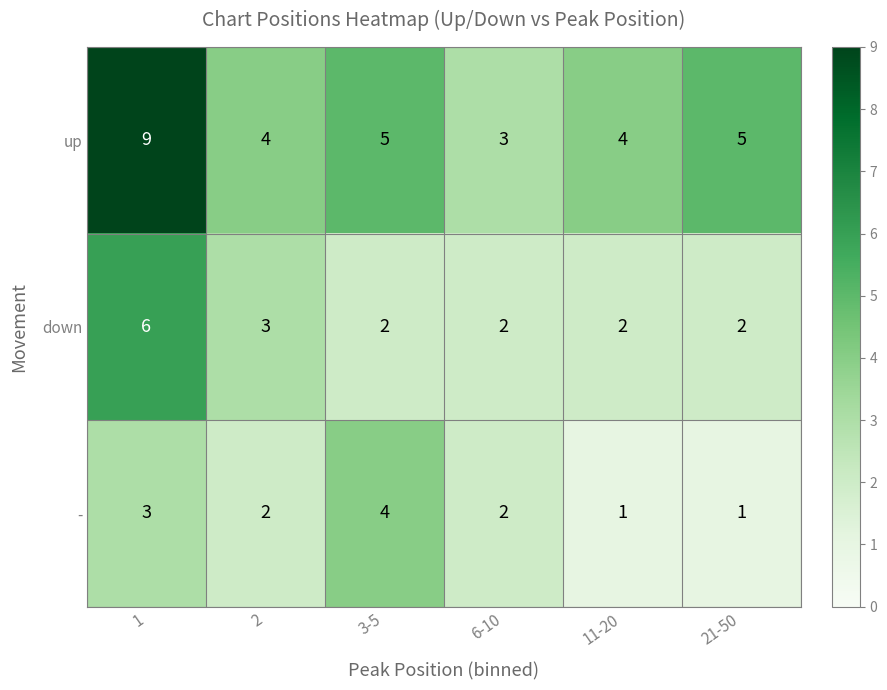

What is the total value across all series at 1?

18